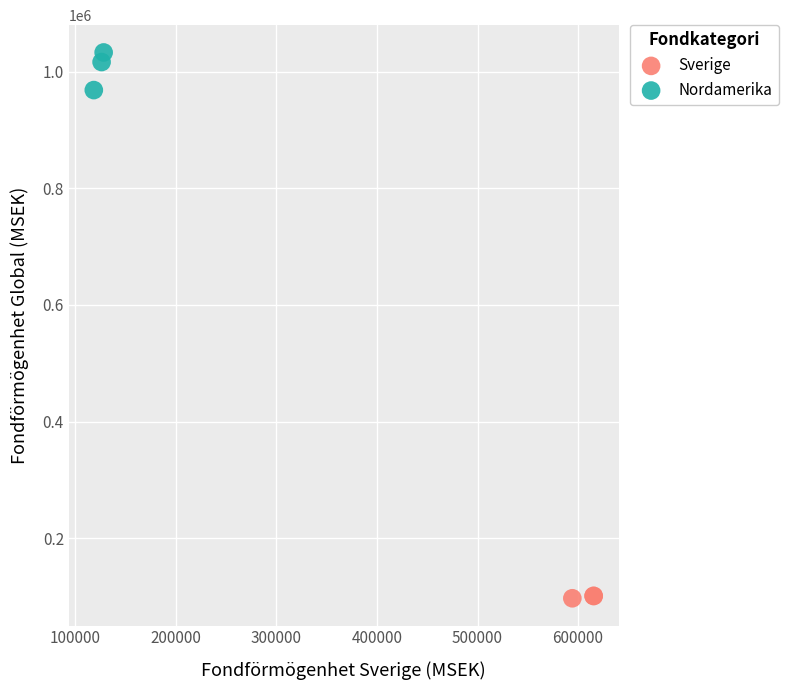

Which series has the widest spread of Y values?

Nordamerika